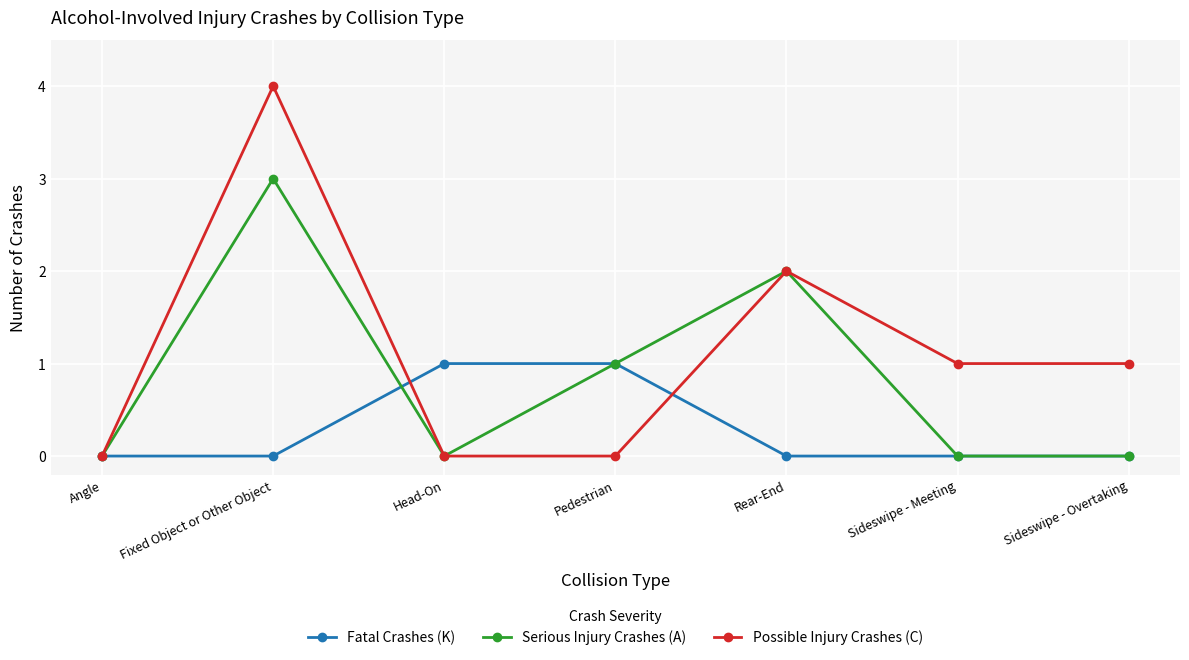

Rank the series by their average value, from lowest to highest.

Fatal Crashes (K), Serious Injury Crashes (A), Possible Injury Crashes (C)